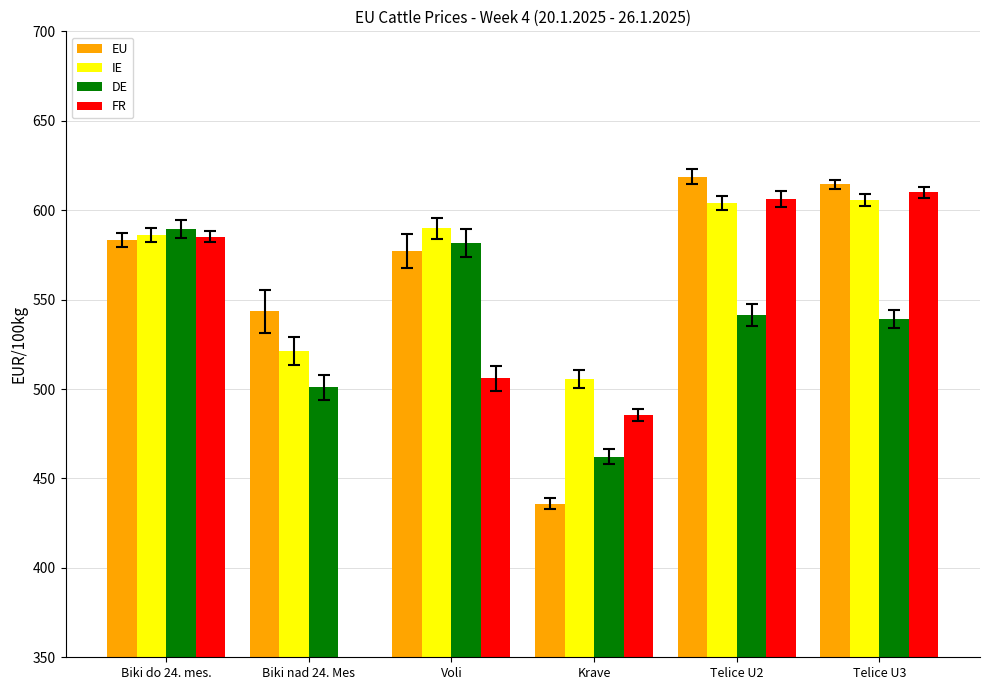

What is the label of the 3rd bar from the right?

Krave